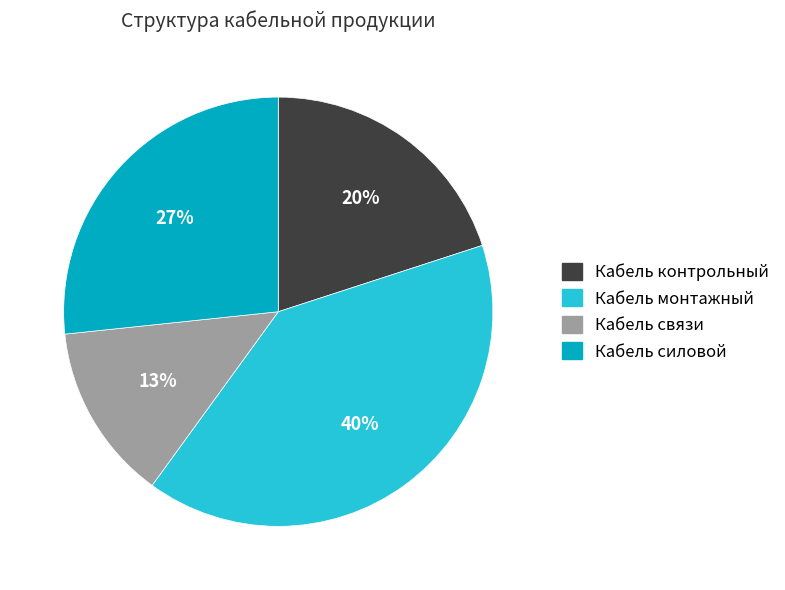

To the nearest percent, what is the combined percentage of Кабель силовой and Кабель контрольный?

47%